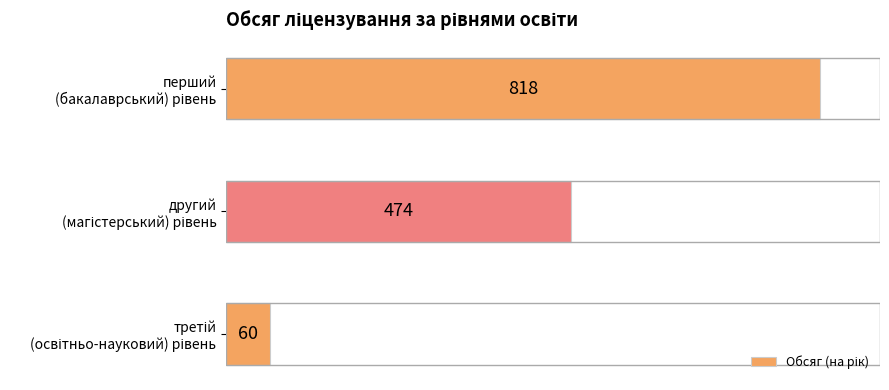

What is the difference between the maximum and minimum values?

758